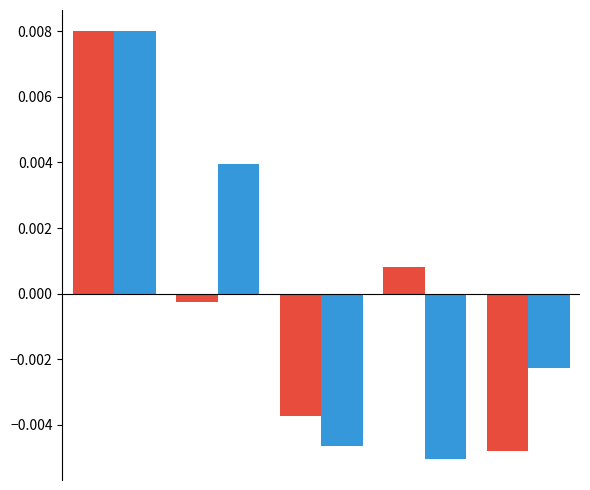

How many bars are there in each group?

2